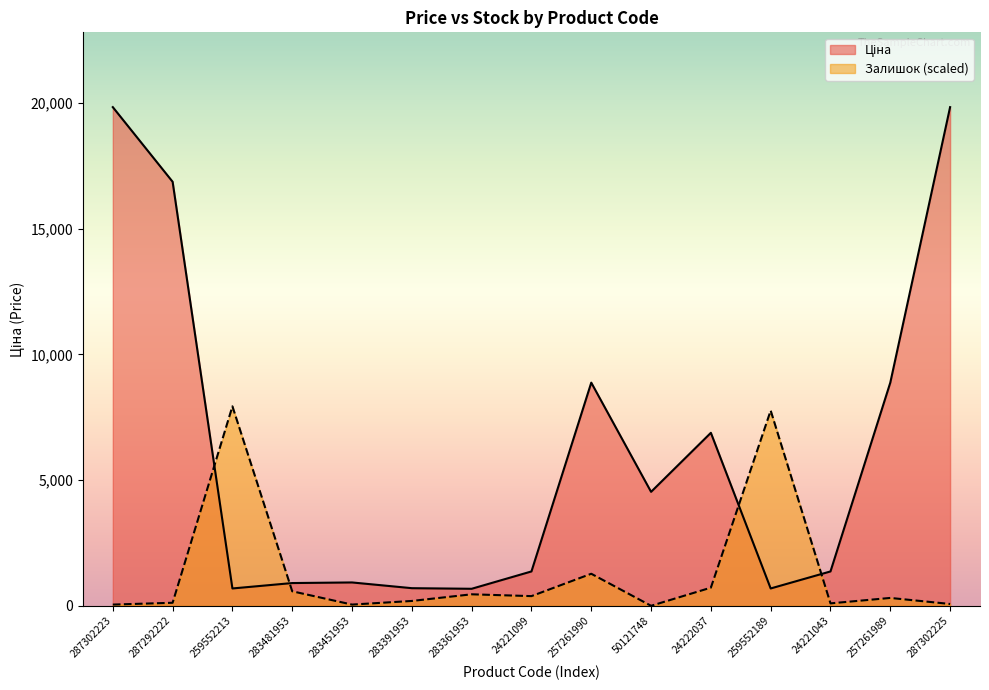

Count the number of categories in the chart.

15